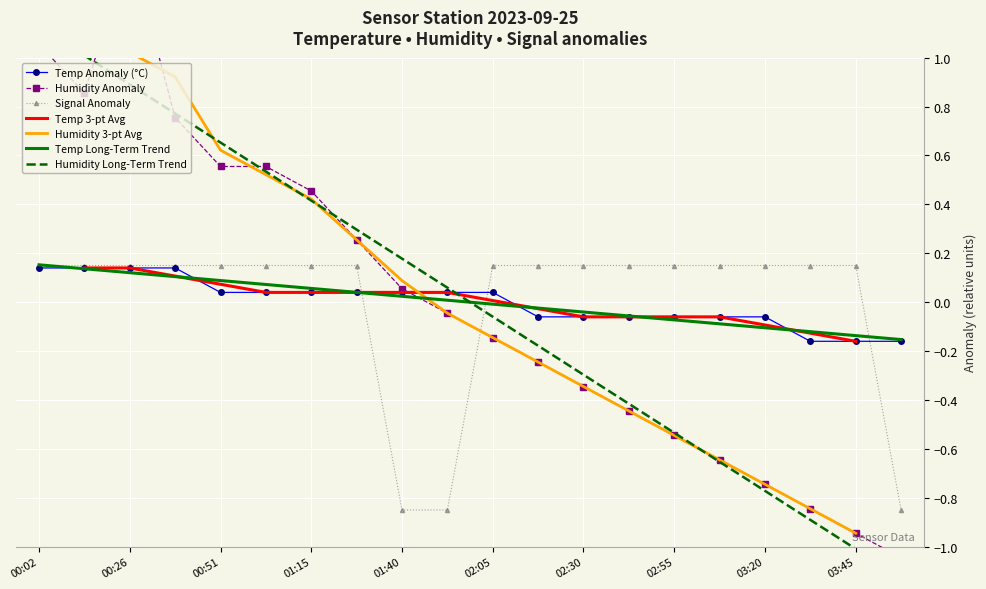

What value does the Signal series have at 00:38?

0.1